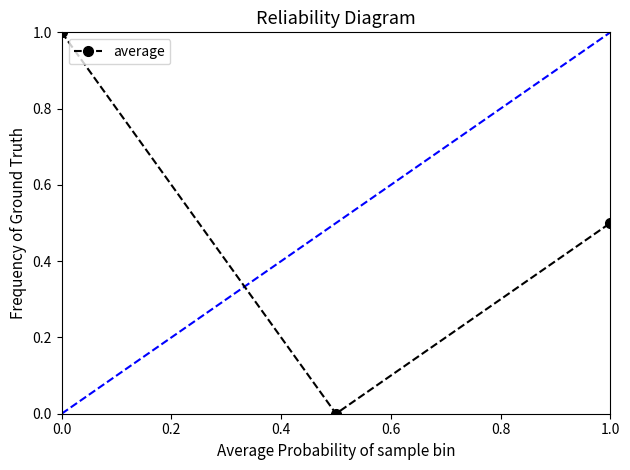

What is the average value?

0.5